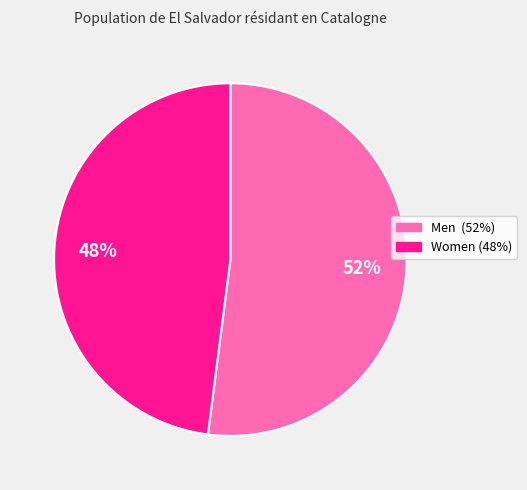

True or false: Men accounts for 66% of the total.

False